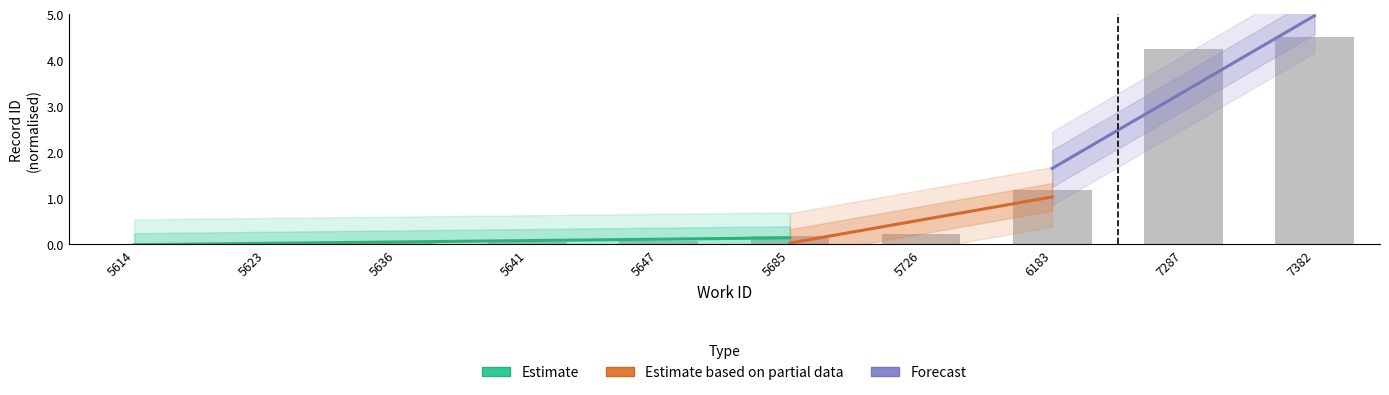

Read the value at 5726.

0.2